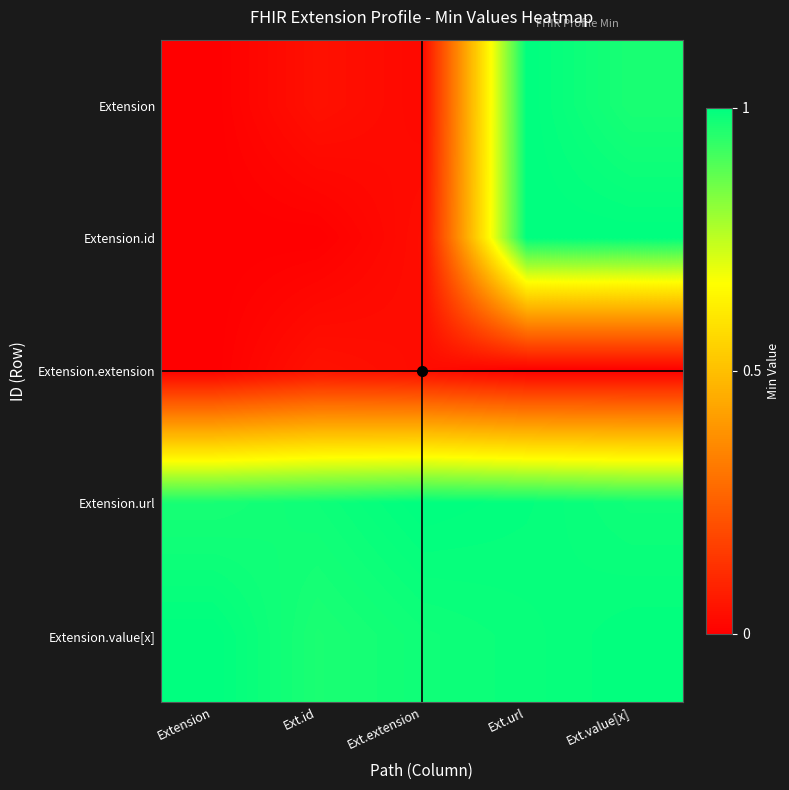

Rank the series at Ext.extension from lowest to highest value.

Extension, Extension.extension, Extension.id, Extension.value[x], Extension.url